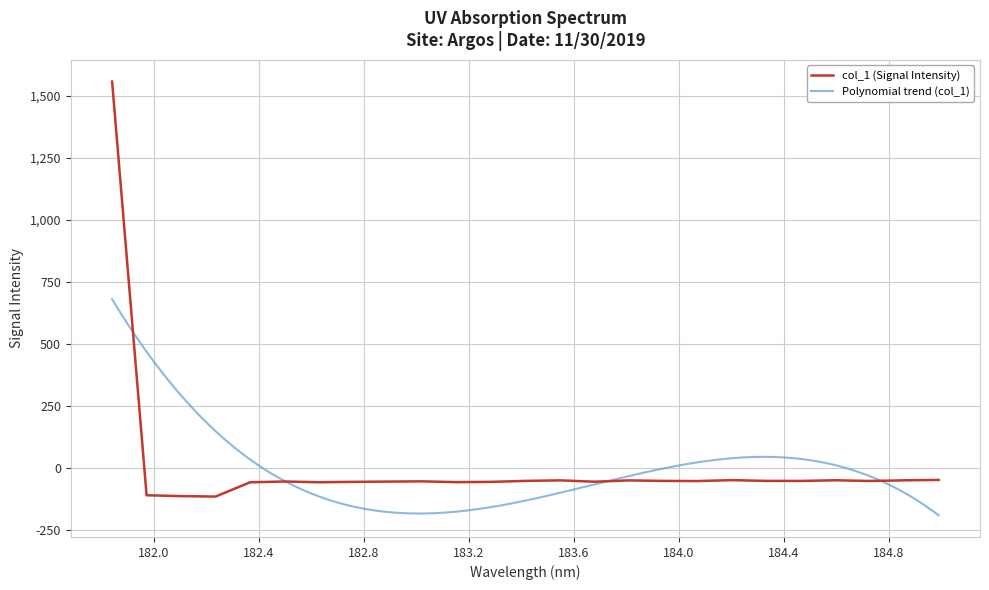

What is the sum of all values?

109.4